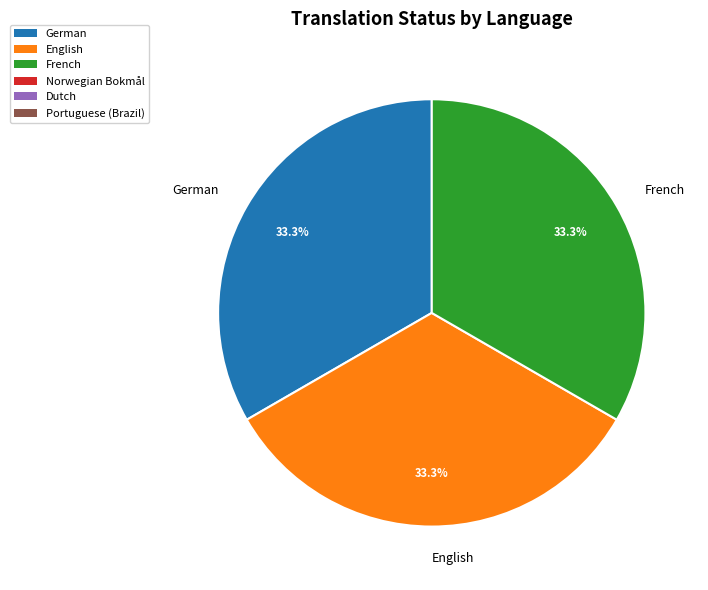

What percentage is NOT represented by German?

66.7%